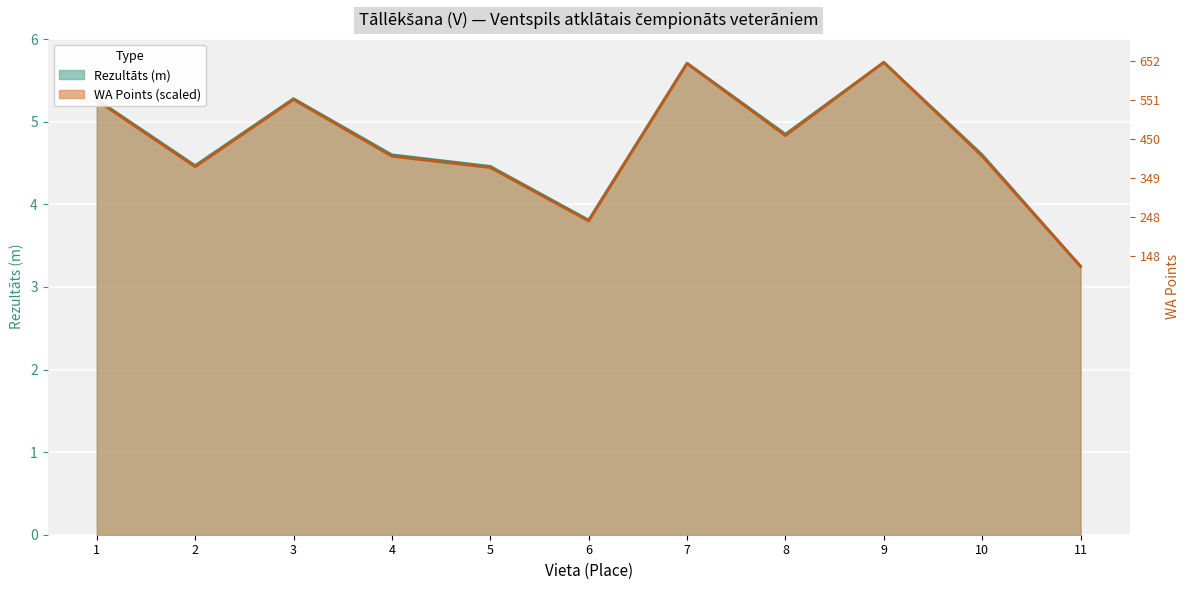

Reading left to right, what are all the values shown in this chart?

Rezultāts: 1=5.3	2=4.5	3=5.3	4=4.6	5=4.5	6=3.8	7=5.7	8=4.8	9=5.7	10=4.6	11=3.2
WA: 1=5.3	2=4.5	3=5.3	4=4.6	5=4.4	6=3.8	7=5.7	8=4.8	9=5.7	10=4.6	11=3.2